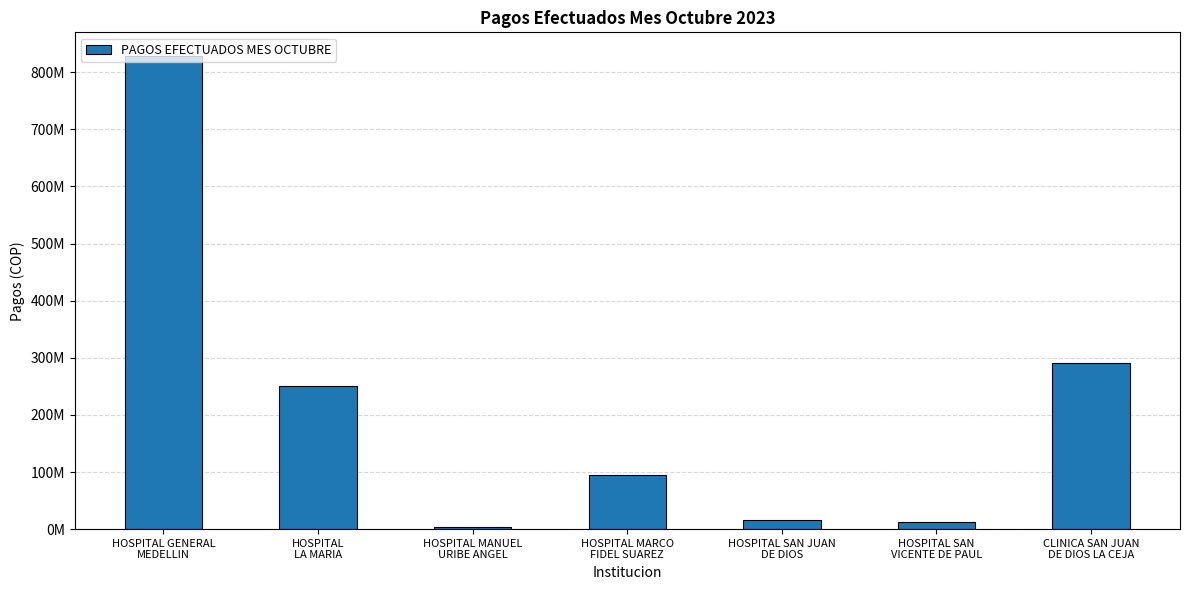

Reading right to left, list all the values displayed in this chart.

290416204	12205671	15200342	95527038	3623447	250997923	828397978